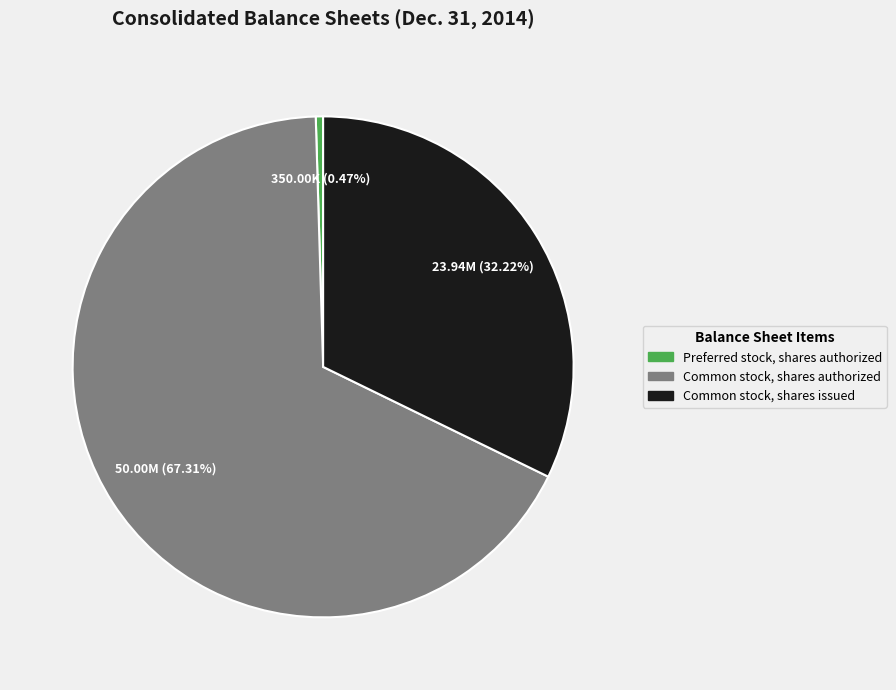

To the nearest percent, what is the difference between the Common stock, shares issued and Common stock, shares authorized slice percentages?

35%